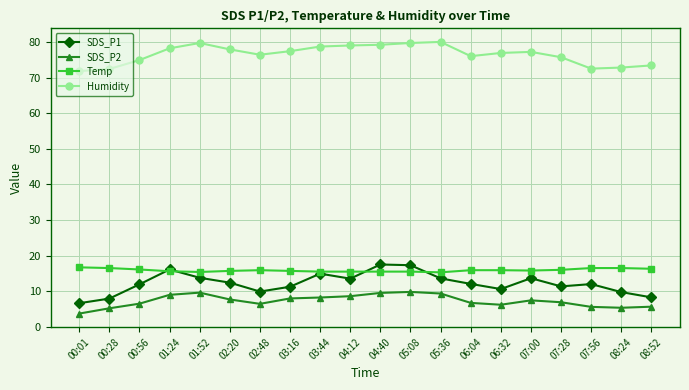

Does the chart have visible grid lines?

Yes